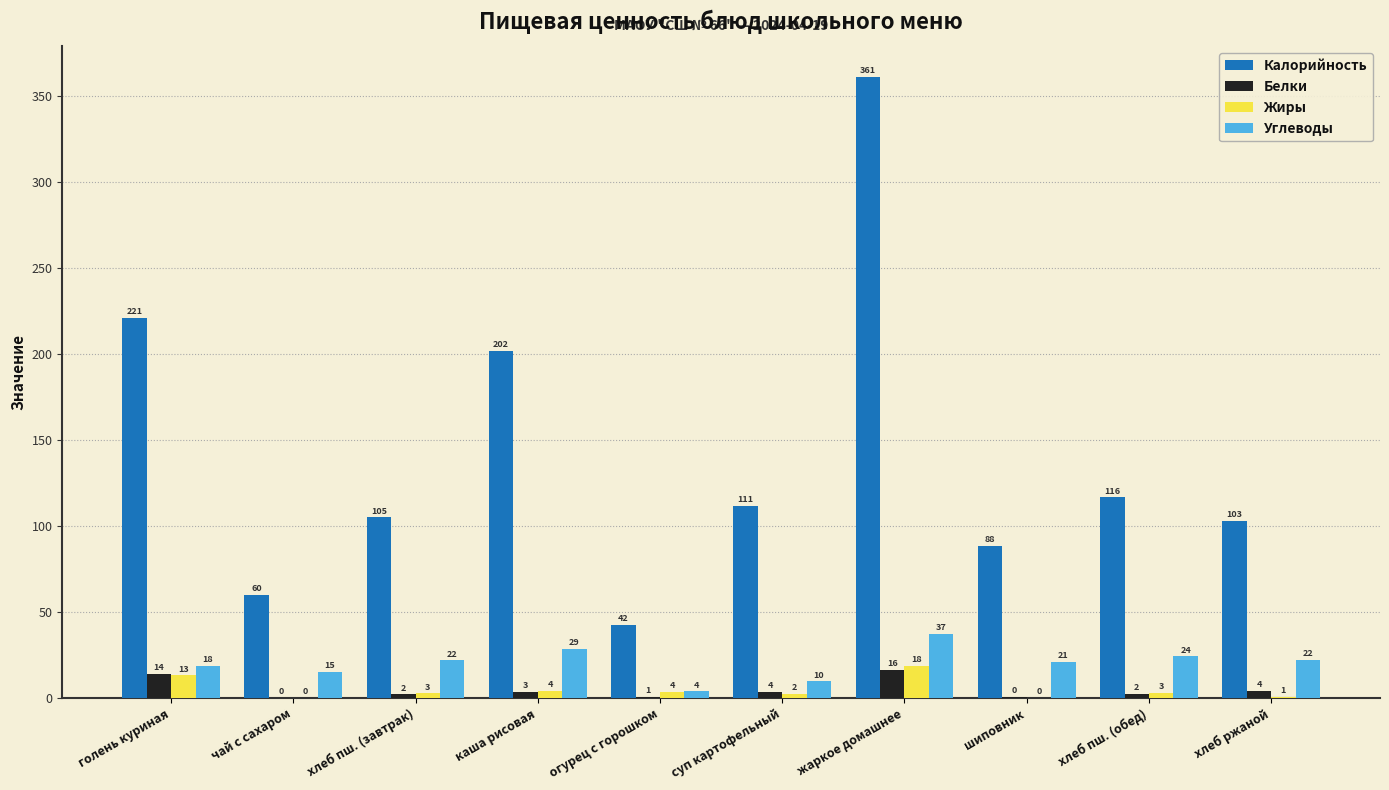

At which label does Жиры reach its peak?

жаркое домашнее